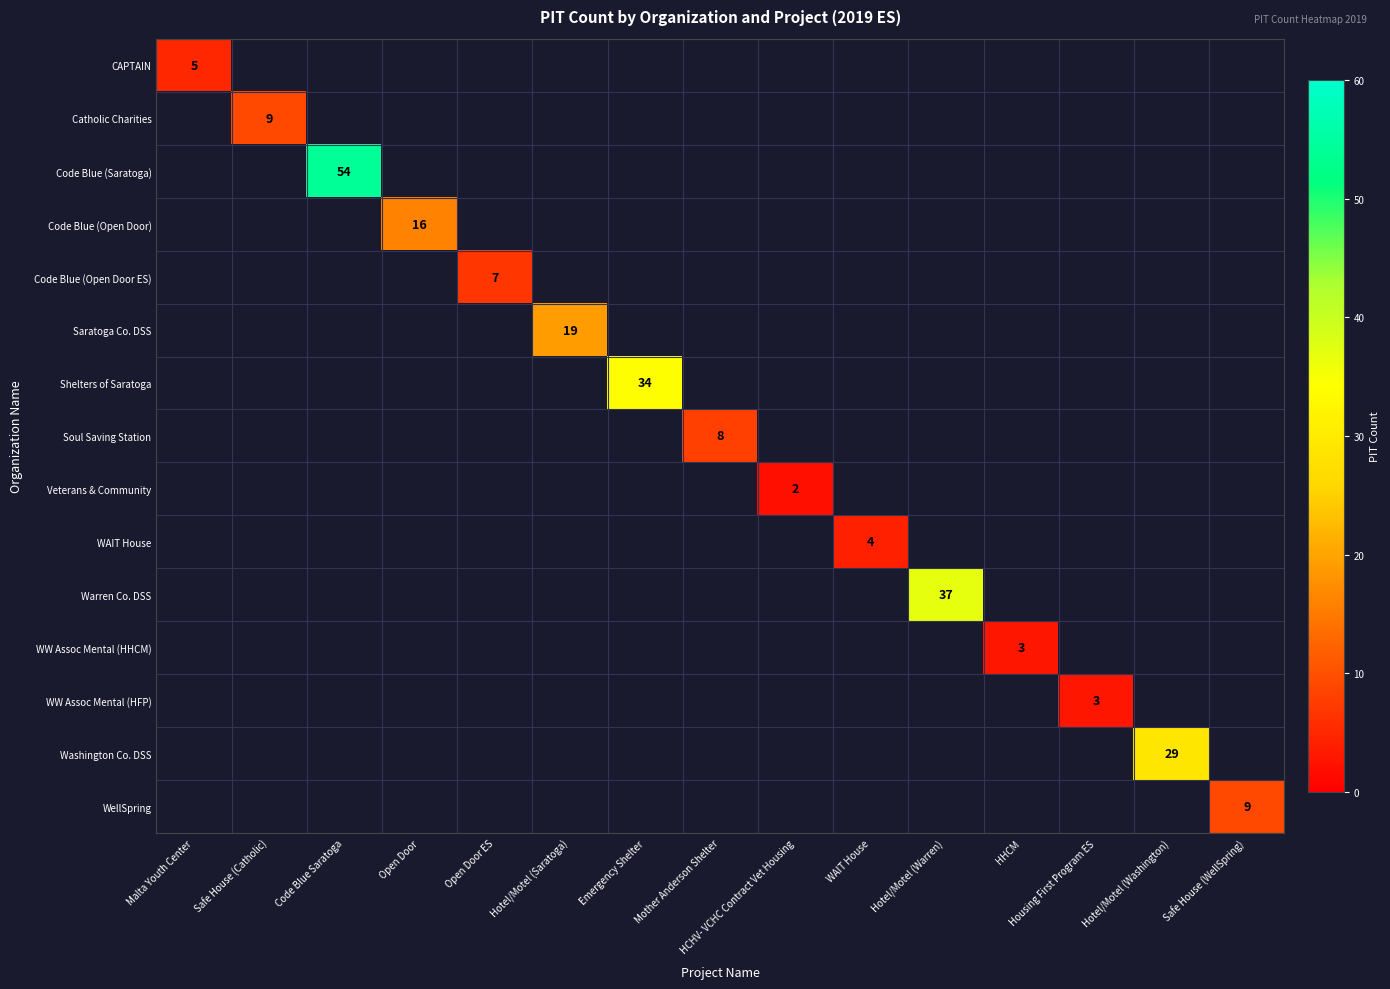

At Hotel/Motel (Saratoga), list the series in order from largest to smallest.

CAPTAIN, Catholic Charities, Code Blue (Saratoga), Code Blue (Open Door), Code Blue (Open Door ES), Saratoga Co. DSS, Shelters of Saratoga, Soul Saving Station, Veterans & Community, WAIT House, Warren Co. DSS, WW Assoc Mental (HHCM), WW Assoc Mental (HFP), Washington Co. DSS, WellSpring